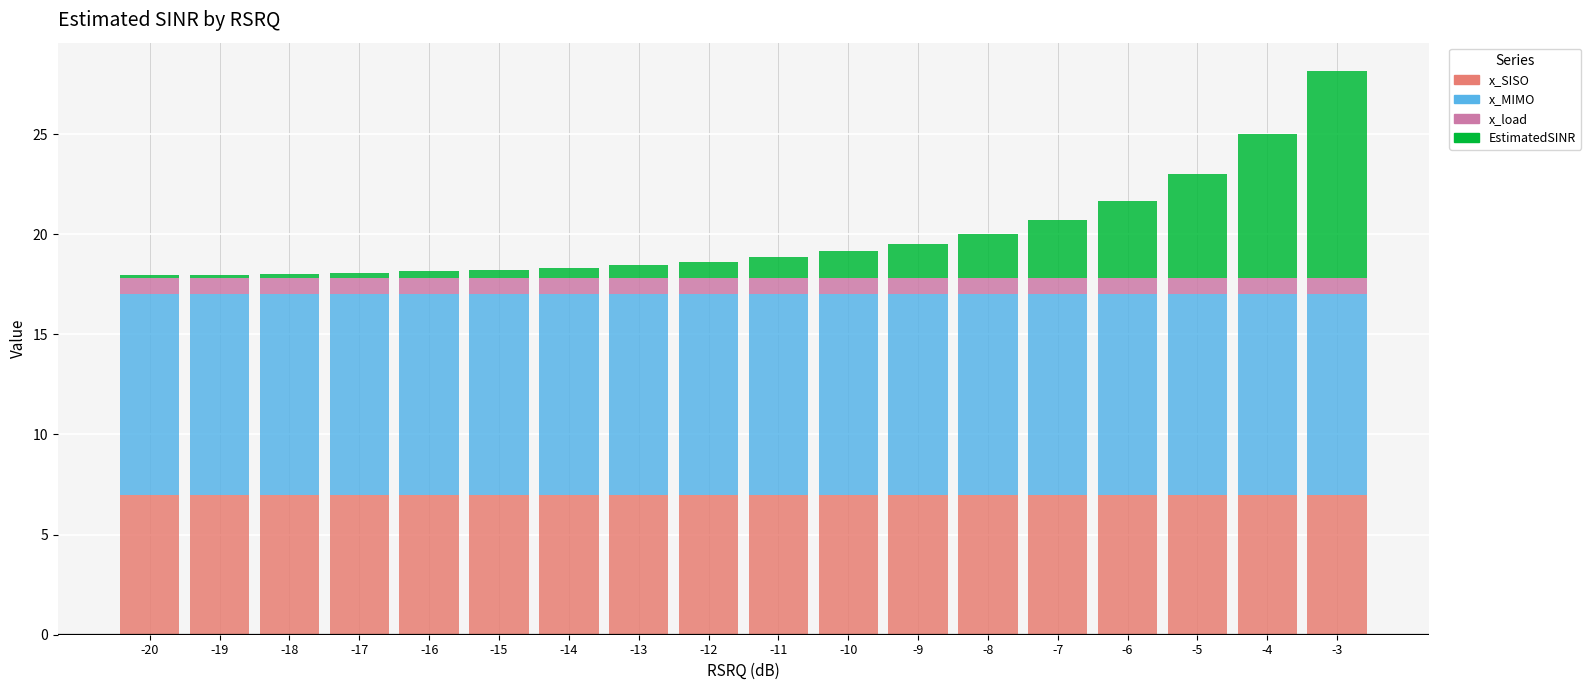

The x_SISO series shows 7.0 at -8. True or false?

True